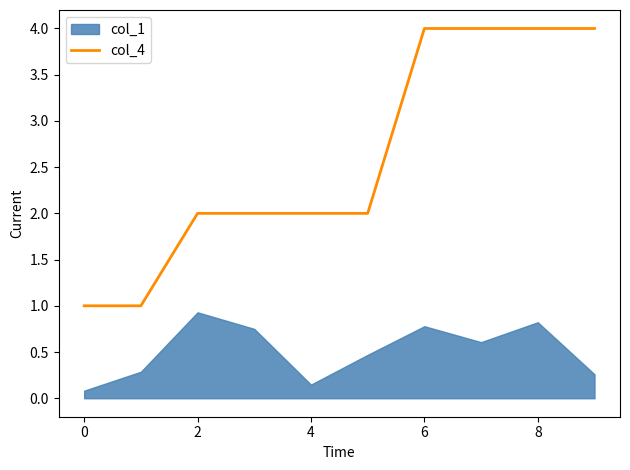

What is the label of the 2nd point from the right?

8